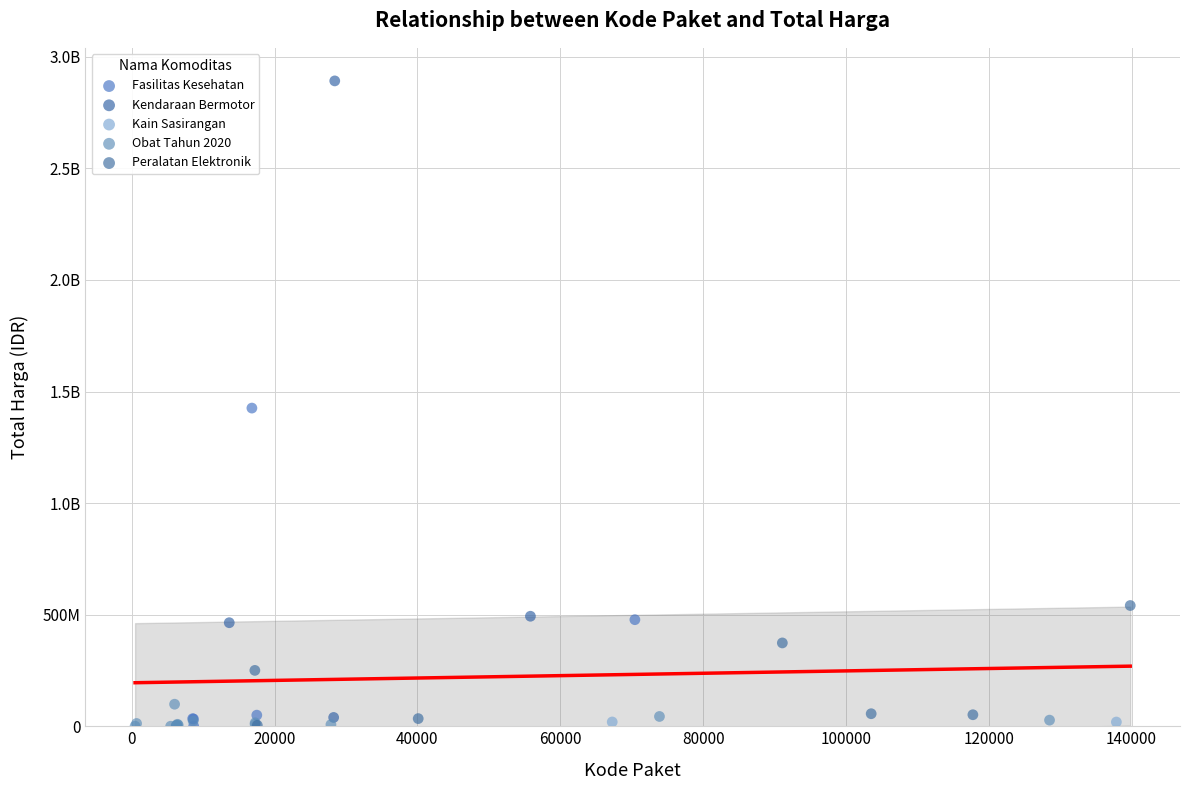

What are all the series names shown in the legend?

Fasilitas Kesehatan, Kendaraan Bermotor, Kain Sasirangan, Obat Tahun 2020, Peralatan Elektronik